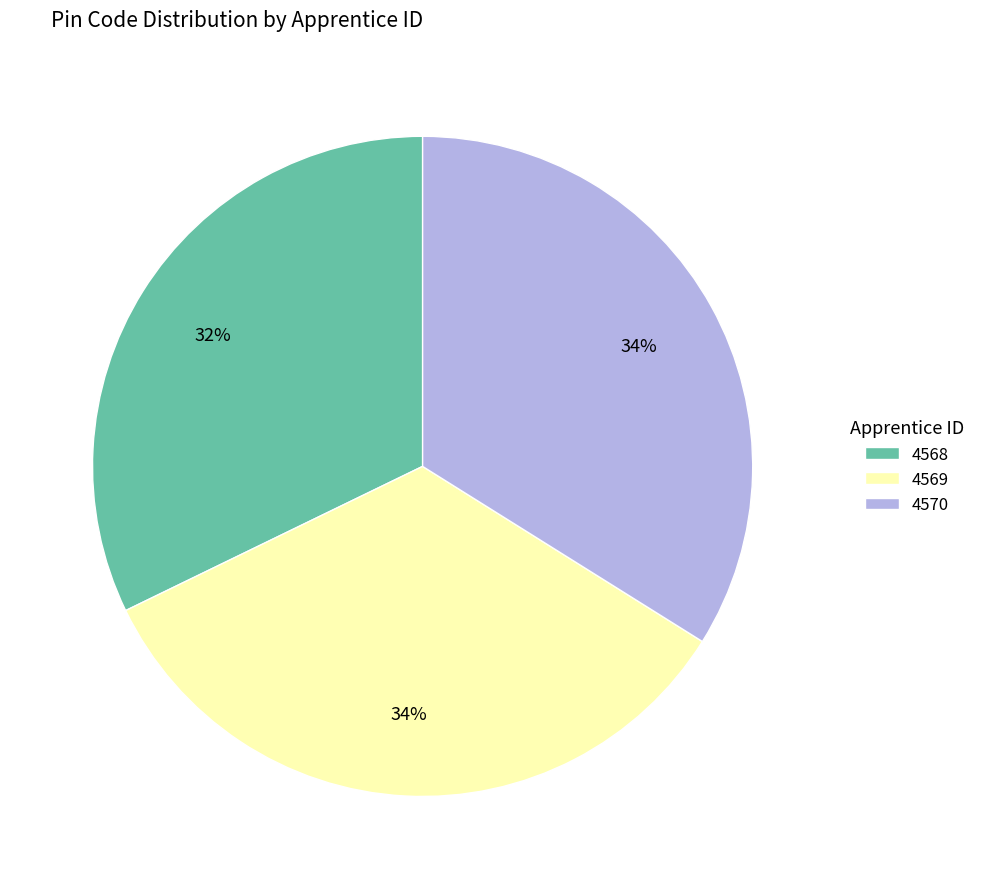

To the nearest percent, what percentage of the pie is 4570?

34%